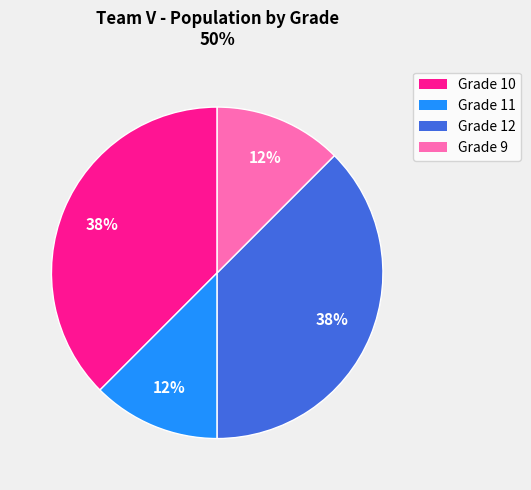

Is there a majority slice in this chart?

No